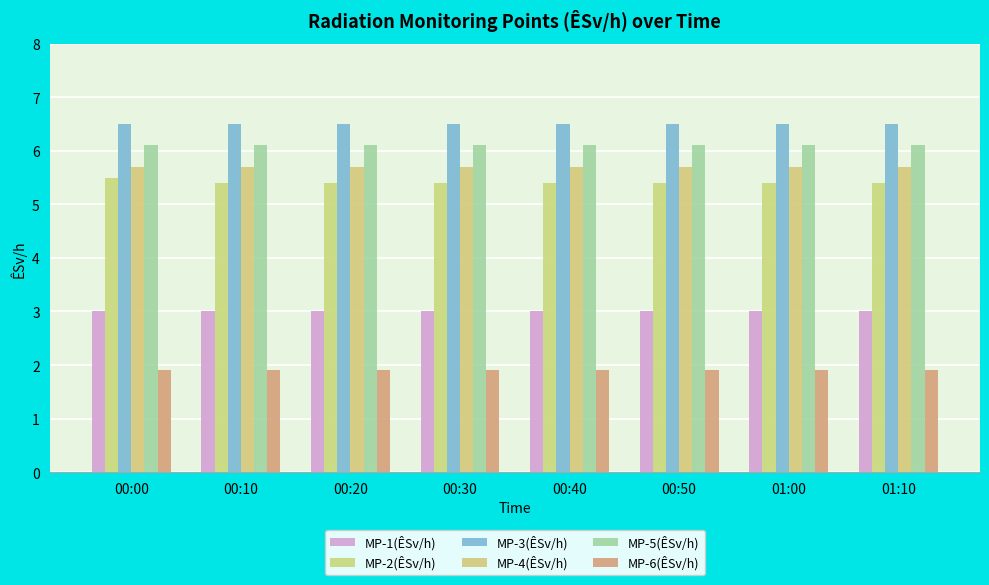

What is the total value across all series at 00:40?

28.6